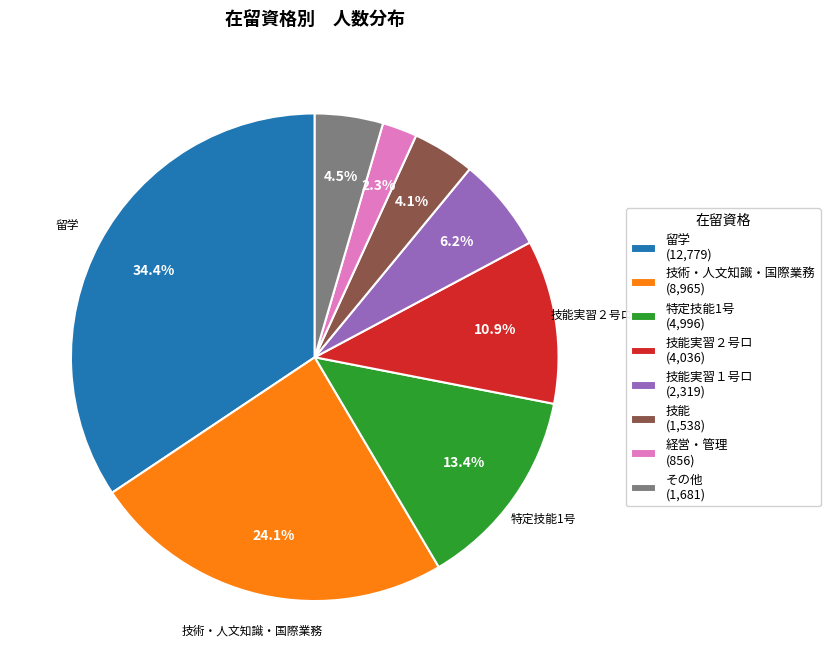

Combined, do 経営・管理 (856) and 技能実習１号ロ (2,319) account for over 50%?

No